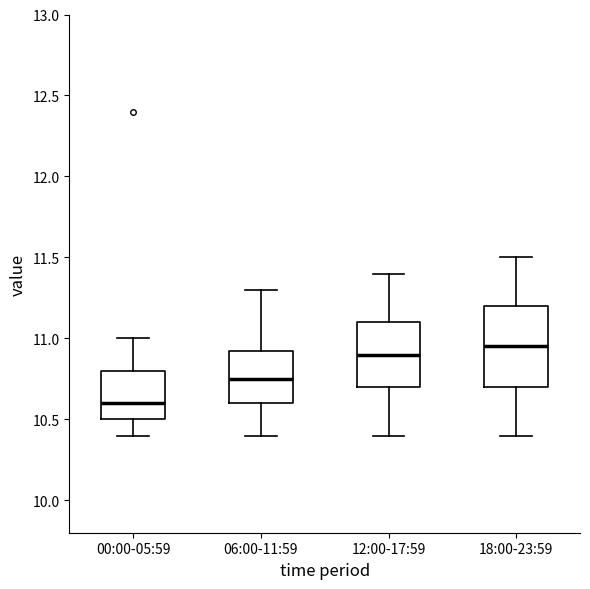

Reading left to right, transcribe this box plot: for each box, give where its median line is, the range the box spans, and where its two whiskers end, as read against the y-axis. The values are not printed on the chart, so give them approximately, as read against the axis.

00:00-05:59: median 10.60, box 10.50 to 10.80, whiskers 10.40 to 11.00
06:00-11:59: median 10.75, box 10.60 to 10.95, whiskers 10.40 to 11.30
12:00-17:59: median 10.90, box 10.70 to 11.10, whiskers 10.40 to 11.40
18:00-23:59: median 10.95, box 10.70 to 11.20, whiskers 10.40 to 11.50